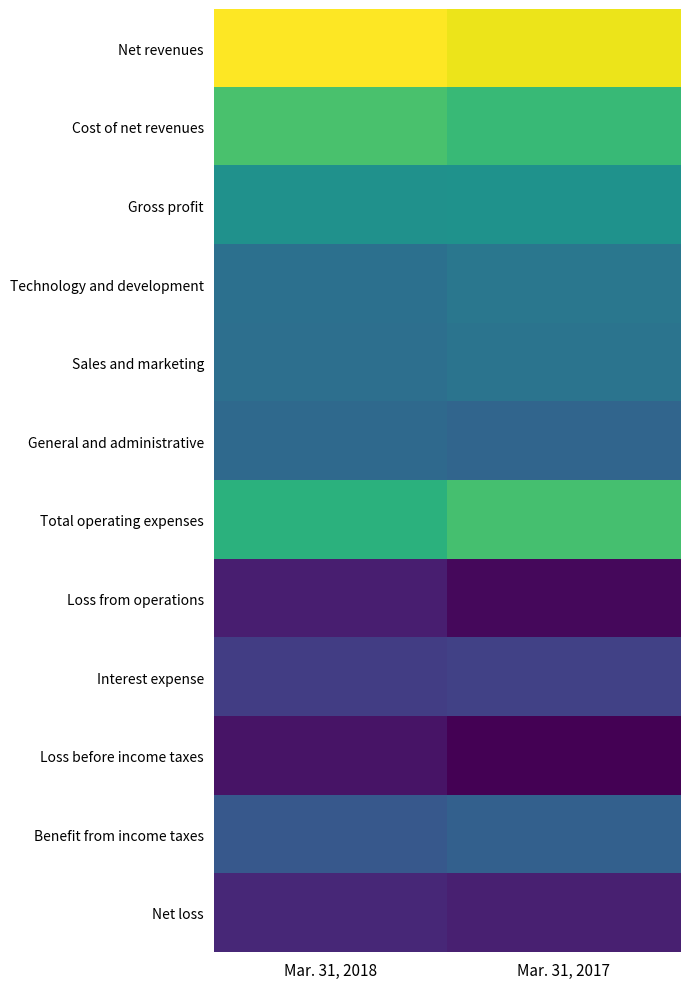

Which category has the lowest value across all series?

Mar. 31, 2017